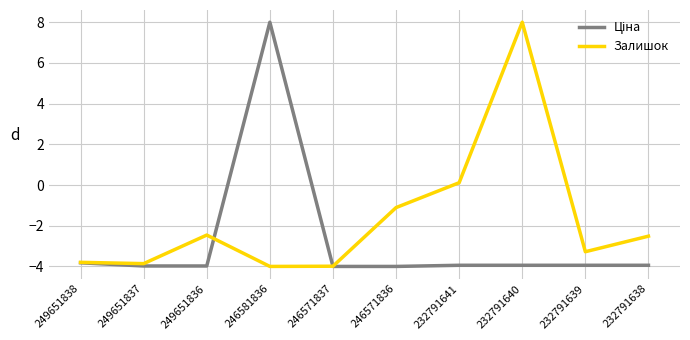

The Залишок series shows -5.0 at 249651837. True or false?

False